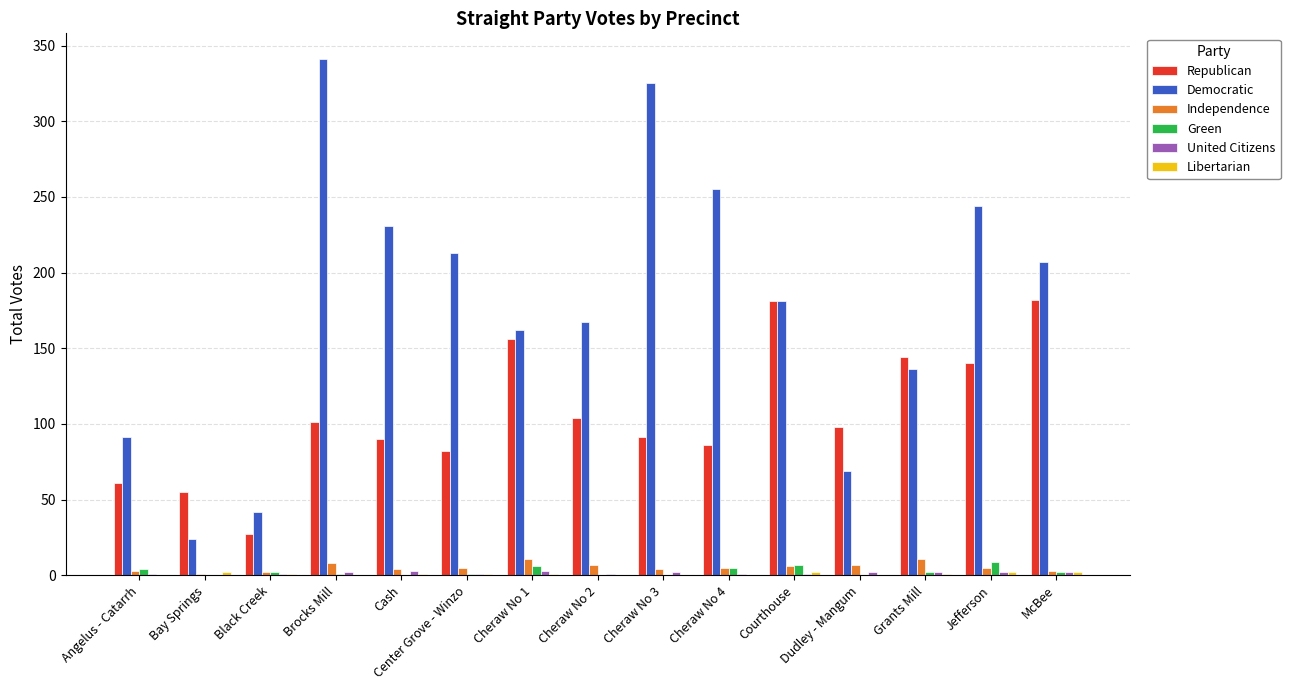

What is the greatest value displayed?

341